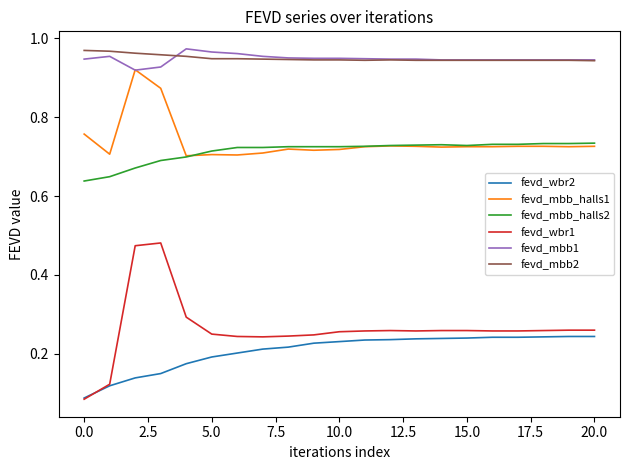

What are all the series names shown in the legend?

fevd_wbr2, fevd_mbb_halls1, fevd_mbb_halls2, fevd_wbr1, fevd_mbb1, fevd_mbb2